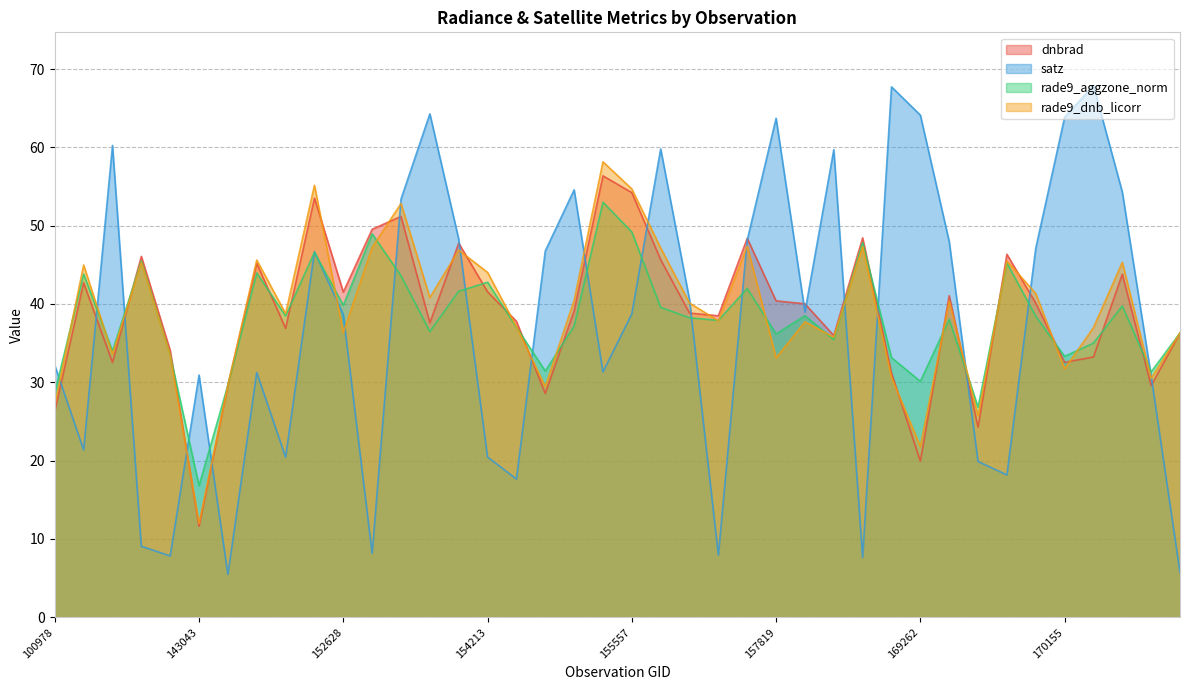

How many data points in rade9_dnb_licorr are above 40?

20